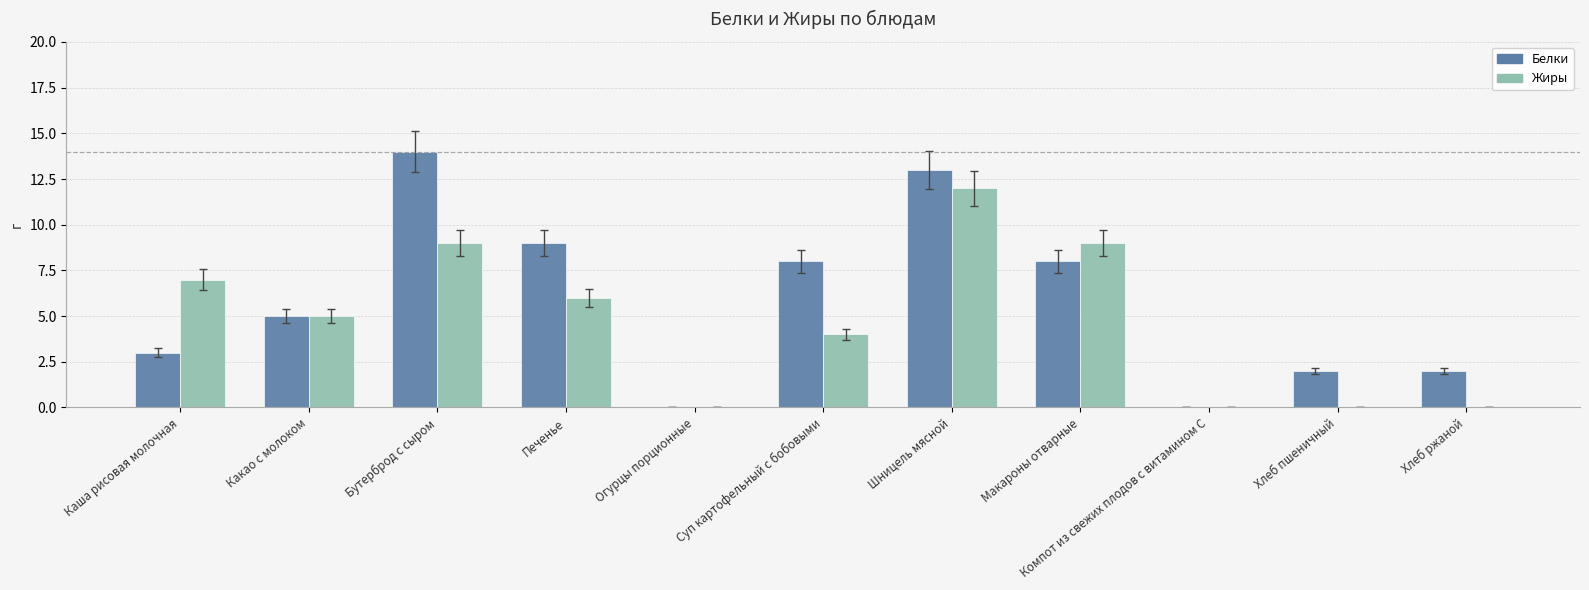

Between Бутерброд с сыром and Шницель мясной, which series saw the biggest shift?

Жиры